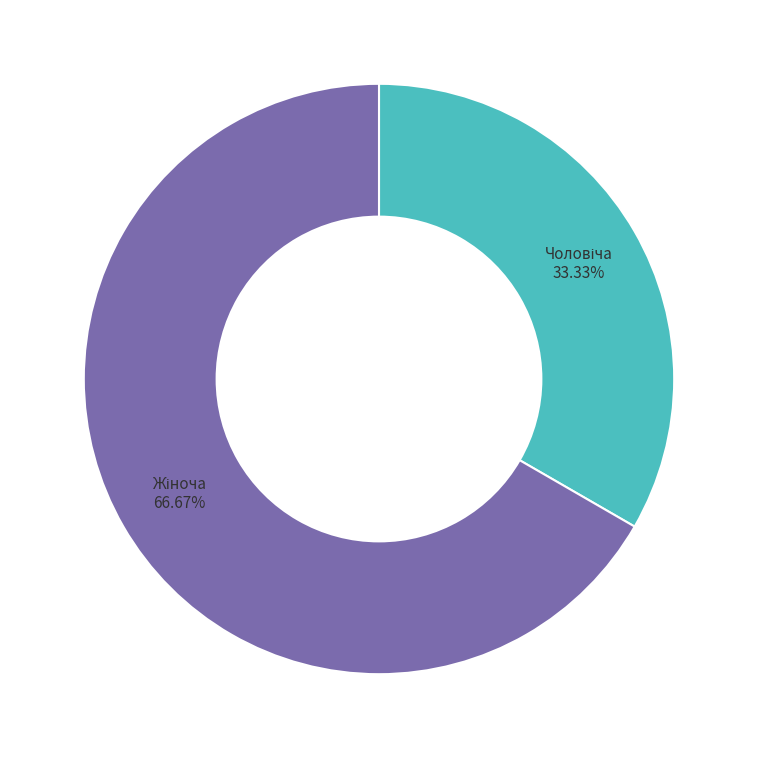

Is there a majority slice in this chart?

Yes